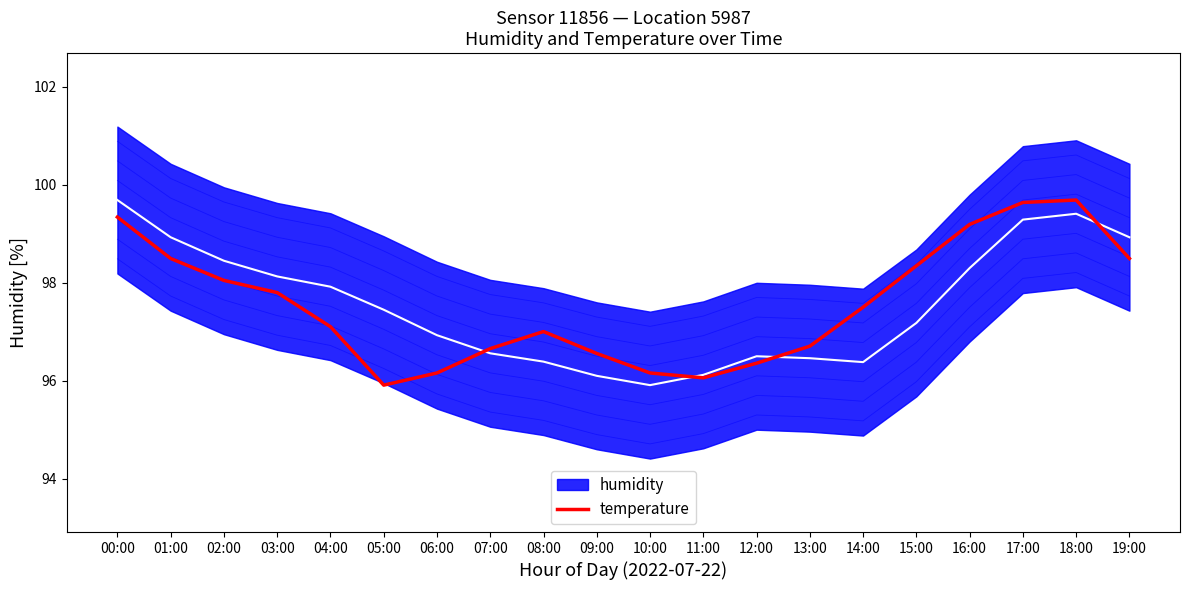

Does the chart have visible grid lines?

No